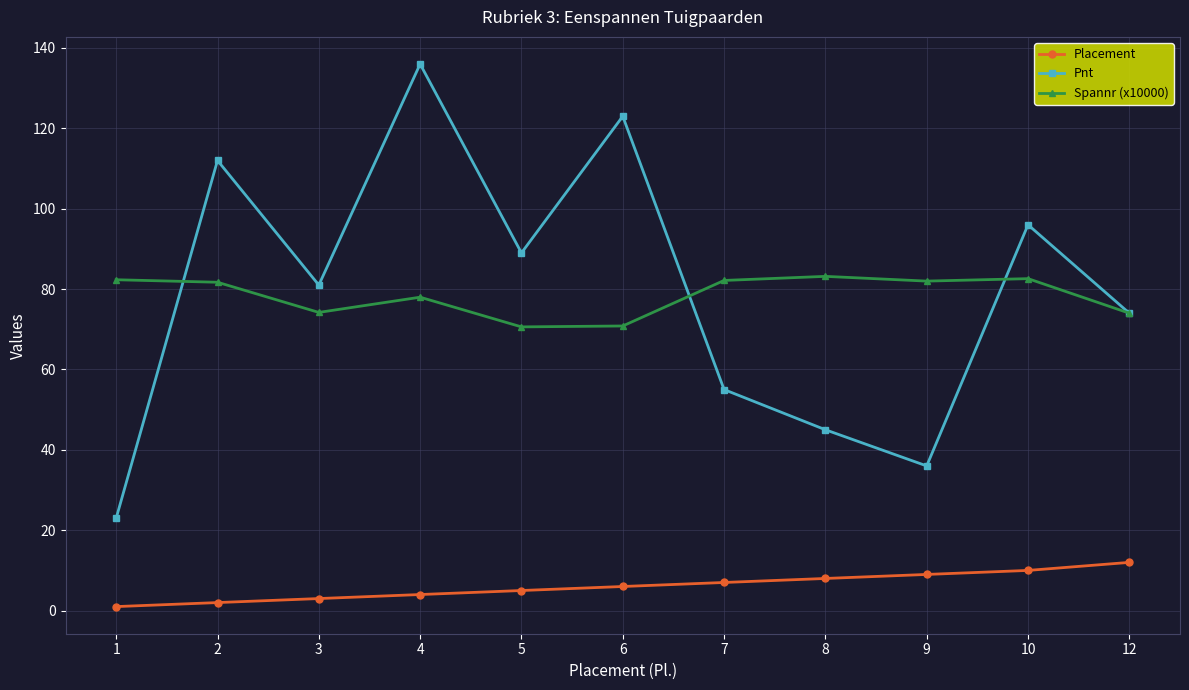

List the series in order of their peak value, lowest first.

Placement, Spannr (x10000), Pnt